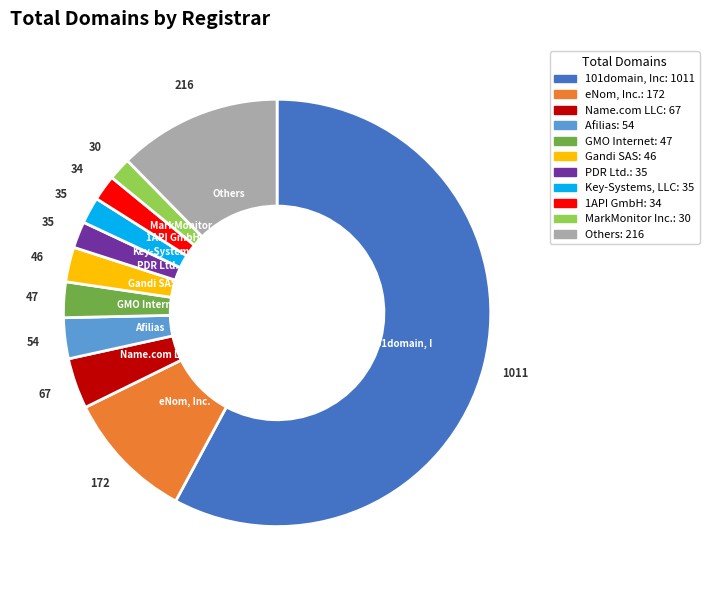

Is there a majority slice in this chart?

Yes